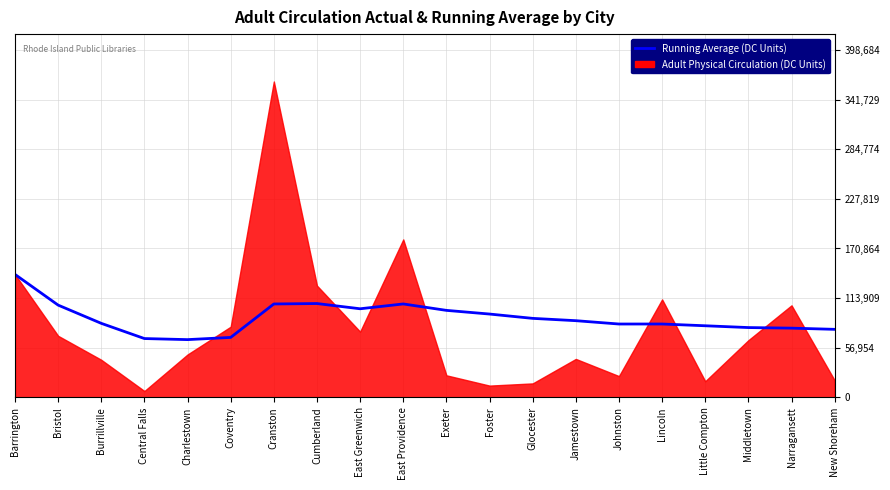

What is the difference between the maximum and minimum values?

74825